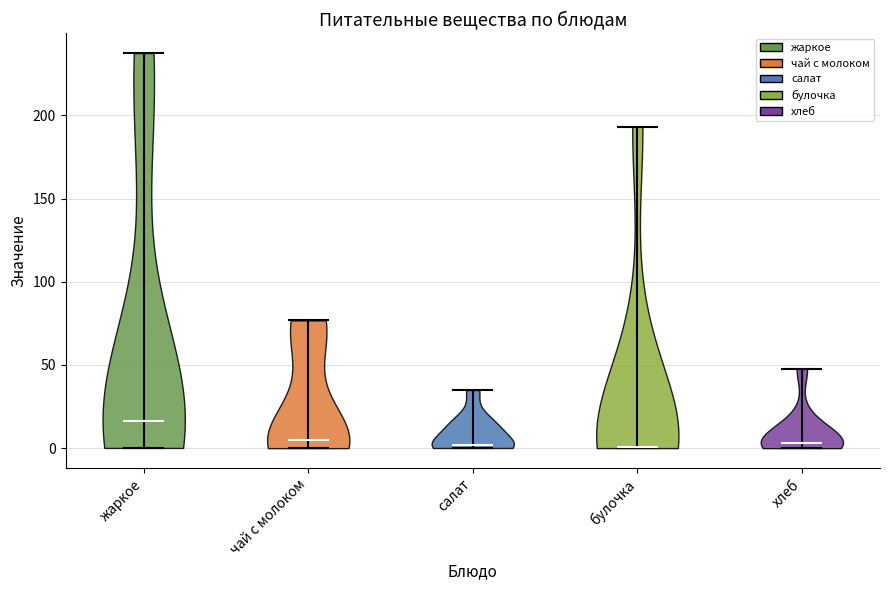

Reading left to right, read every violin against the y-axis: where its median line is, and the lowest and highest points it reaches. The values are not printed on the chart, so give them approximately, as read against the axis.

жаркое: median line 15, lowest point 0, highest point 235
чай с молоком: median line 5, lowest point 0, highest point 75
салат: median line 0, lowest point 0, highest point 35
булочка: median line 0, lowest point 0, highest point 195
хлеб: median line 5, lowest point 0, highest point 50